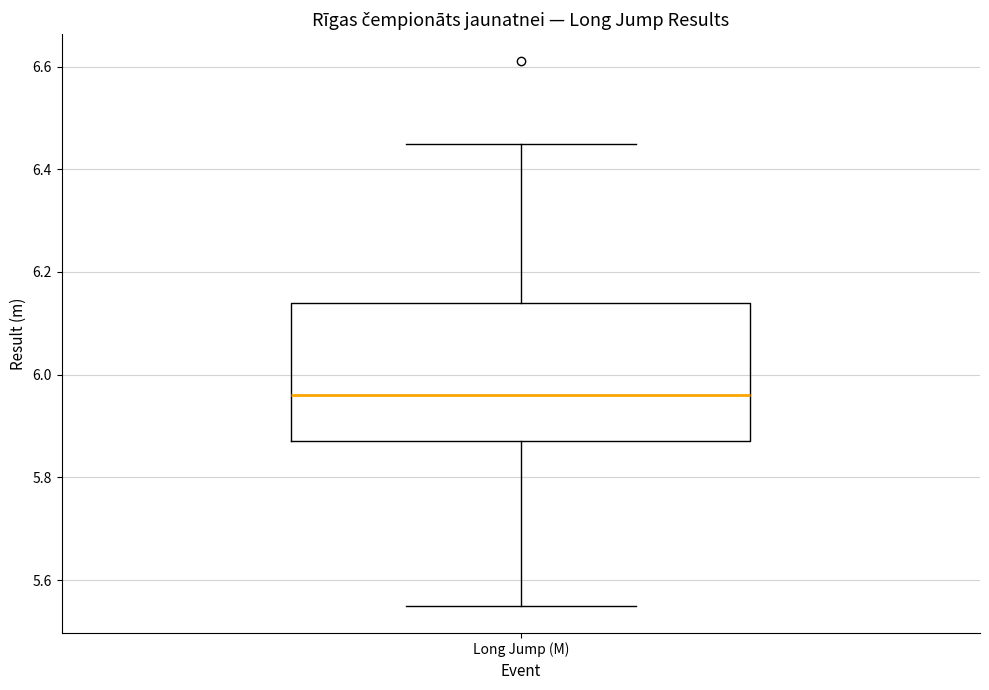

Where is the upper edge of the box for Long Jump (M) on the y-axis? The values are not printed on the chart, so give them approximately, as read against the axis.

6.14